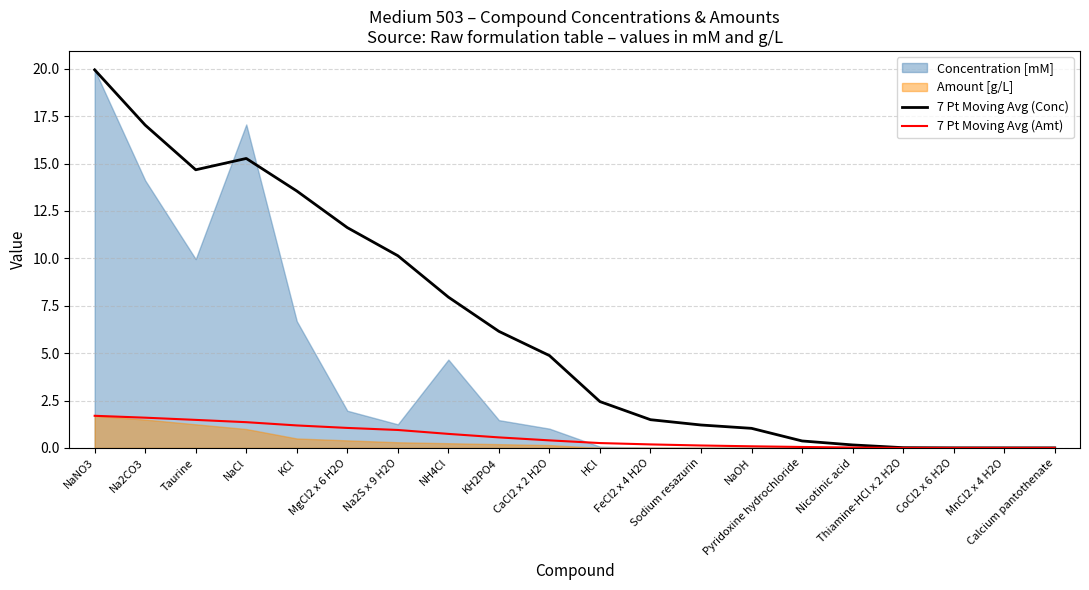

List the labels in order of 7 Pt Moving Avg (Amt) value, smallest first.

Calcium pantothenate, MnCl2 x 4 H2O, CoCl2 x 6 H2O, Thiamine-HCl x 2 H2O, Nicotinic acid, Pyridoxine hydrochloride, NaOH, Sodium resazurin, FeCl2 x 4 H2O, HCl, CaCl2 x 2 H2O, KH2PO4, NH4Cl, Na2S x 9 H2O, MgCl2 x 6 H2O, KCl, NaCl, Taurine, Na2CO3, NaNO3